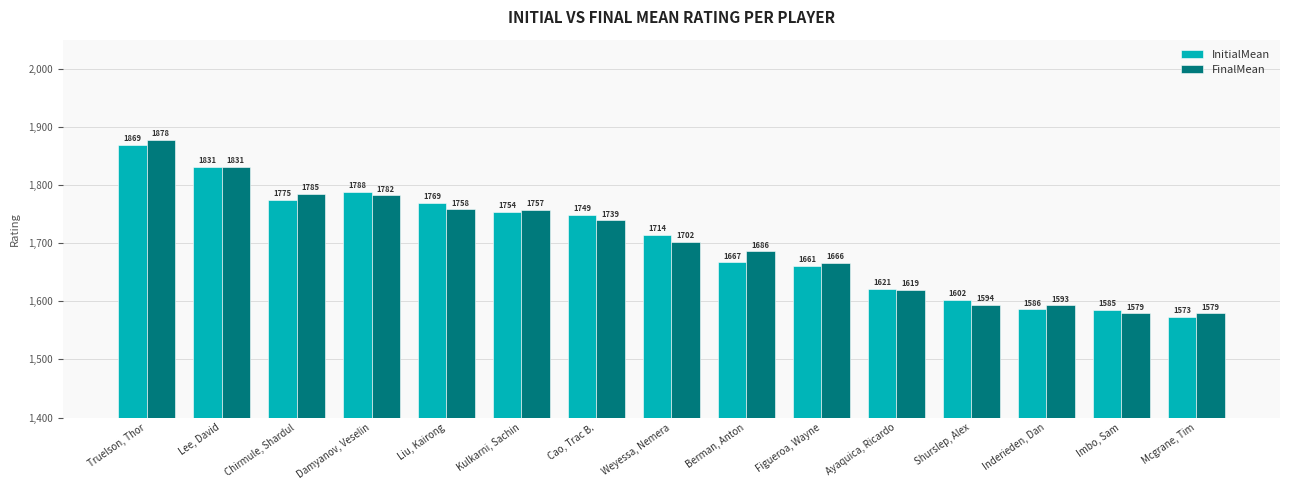

Which series has the largest total across all categories?

FinalMean